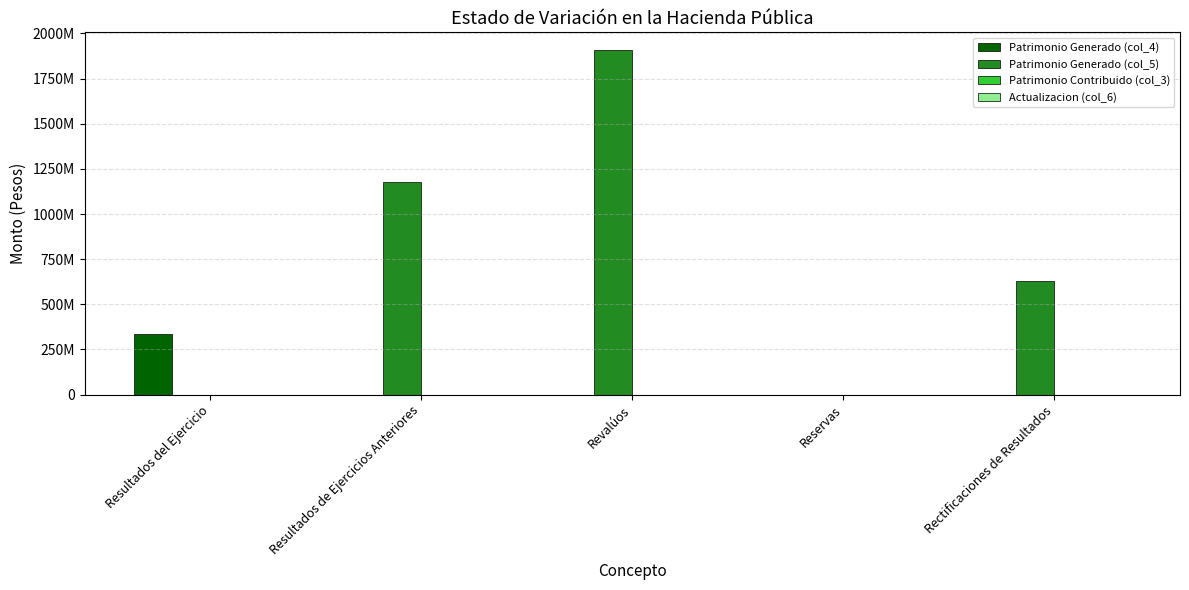

What is the difference between the maximum and minimum values in the Patrimonio Generado (col_5) series?

1910350804